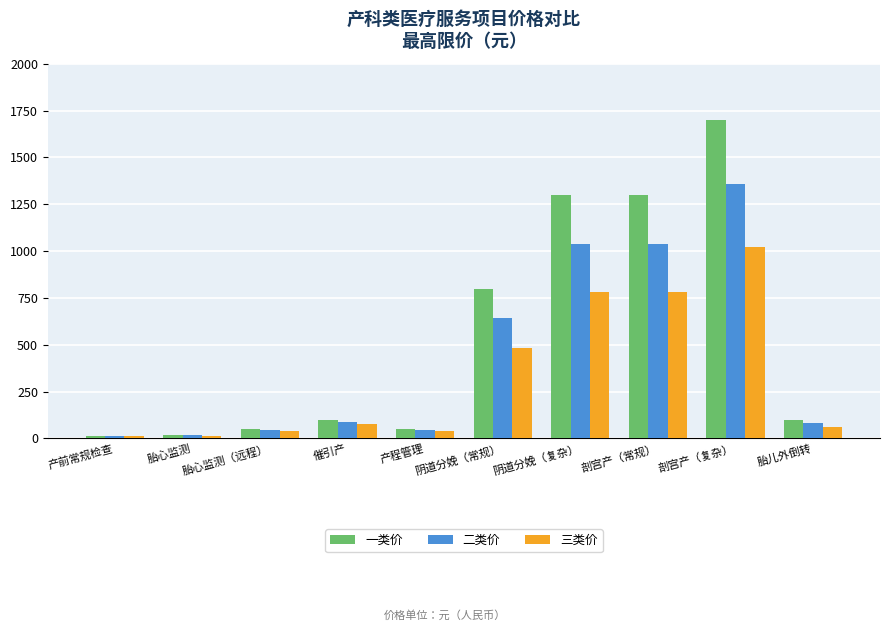

Rank the series at 阴道分娩（复杂） from lowest to highest value.

三类价, 二类价, 一类价